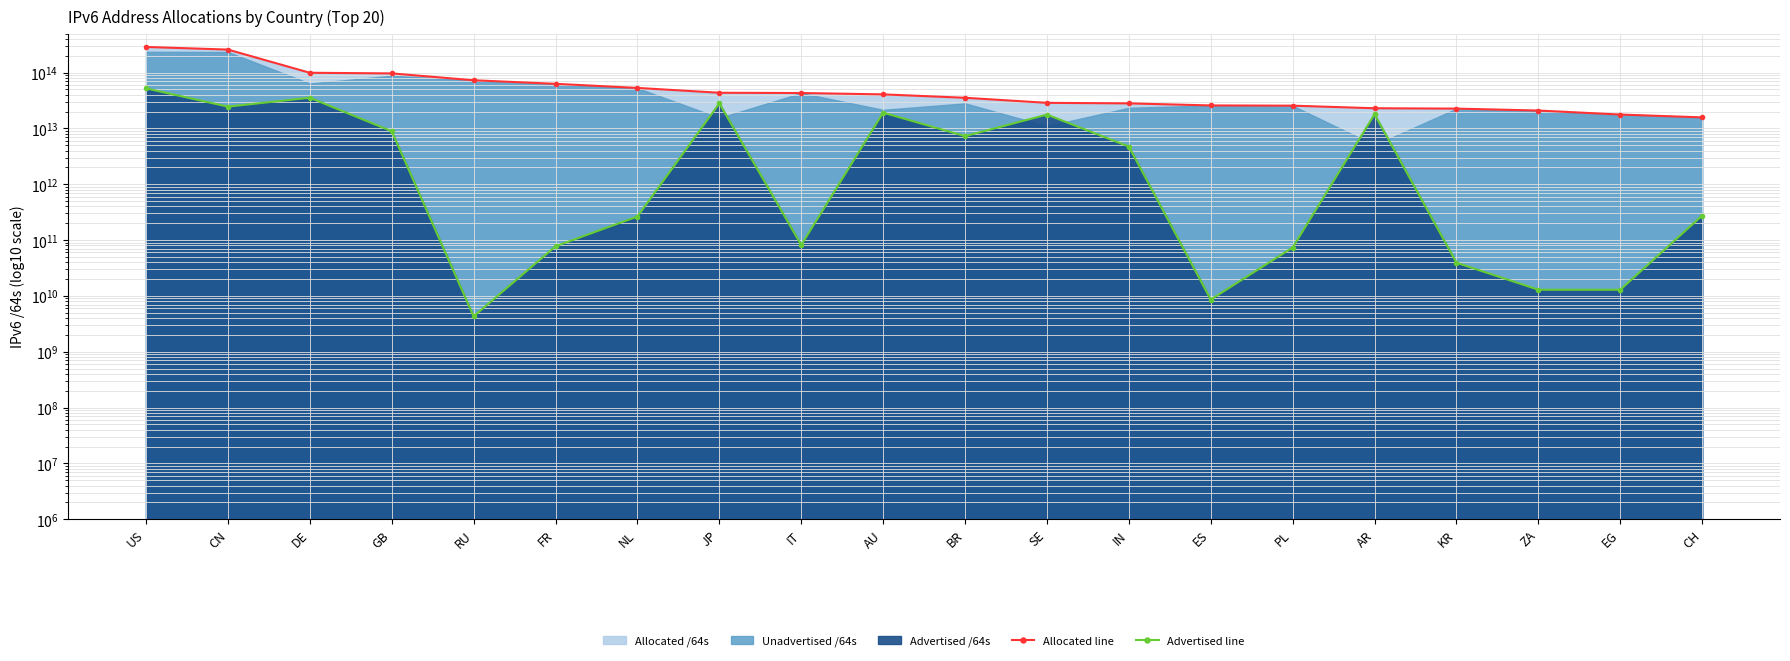

What is the sum of the Allocated line values at CN and NL?

311084507267072